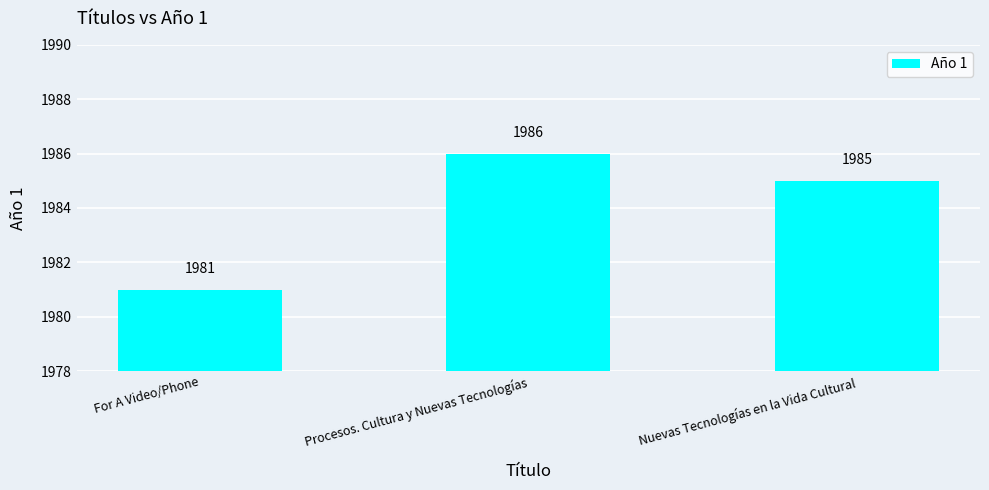

What is the change in value from Procesos. Cultura y Nuevas Tecnologías to Nuevas Tecnologías en la Vida Cultural?

-1